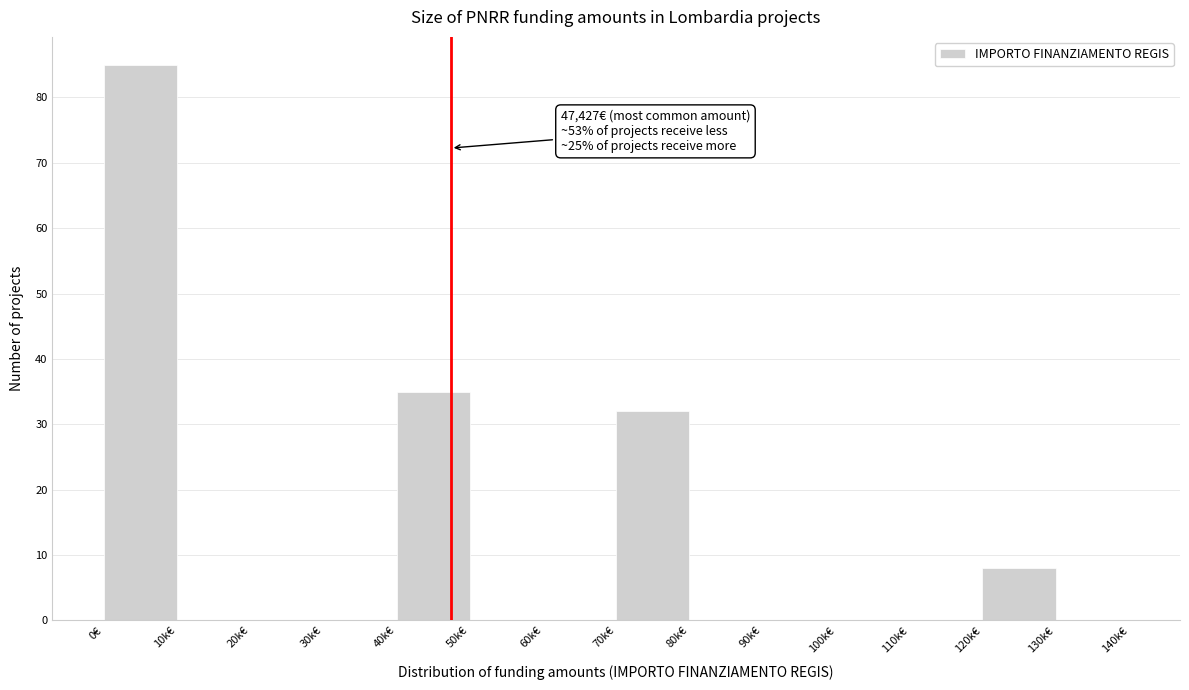

Reading left to right, extract all data points from this chart.

0€=85	10k€=0	20k€=0	30k€=0	40k€=35	50k€=0	60k€=0	70k€=32	80k€=0	90k€=0	100k€=0	110k€=0	120k€=8	130k€=0